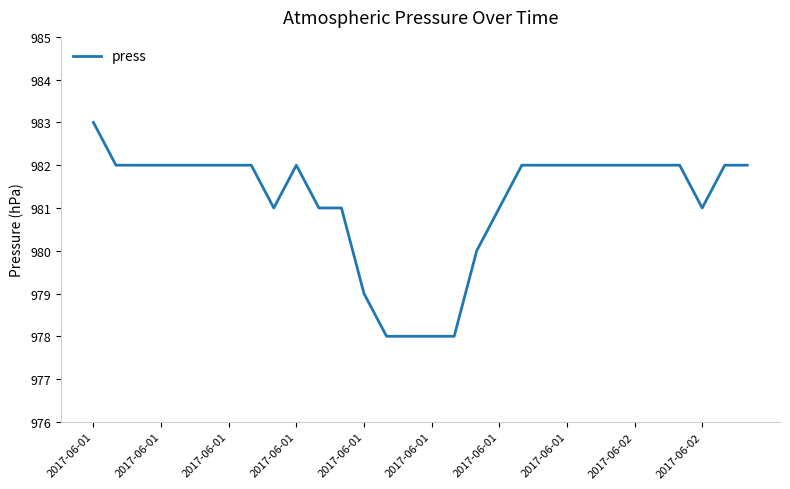

What is the difference between the maximum and minimum values?

5